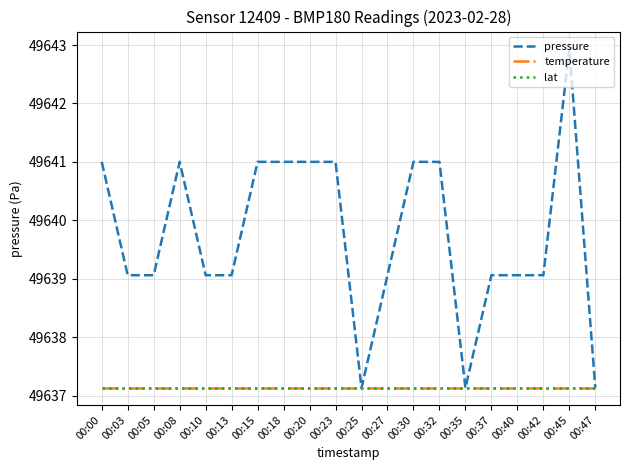

Is this an area chart (filled region under the line)?

No